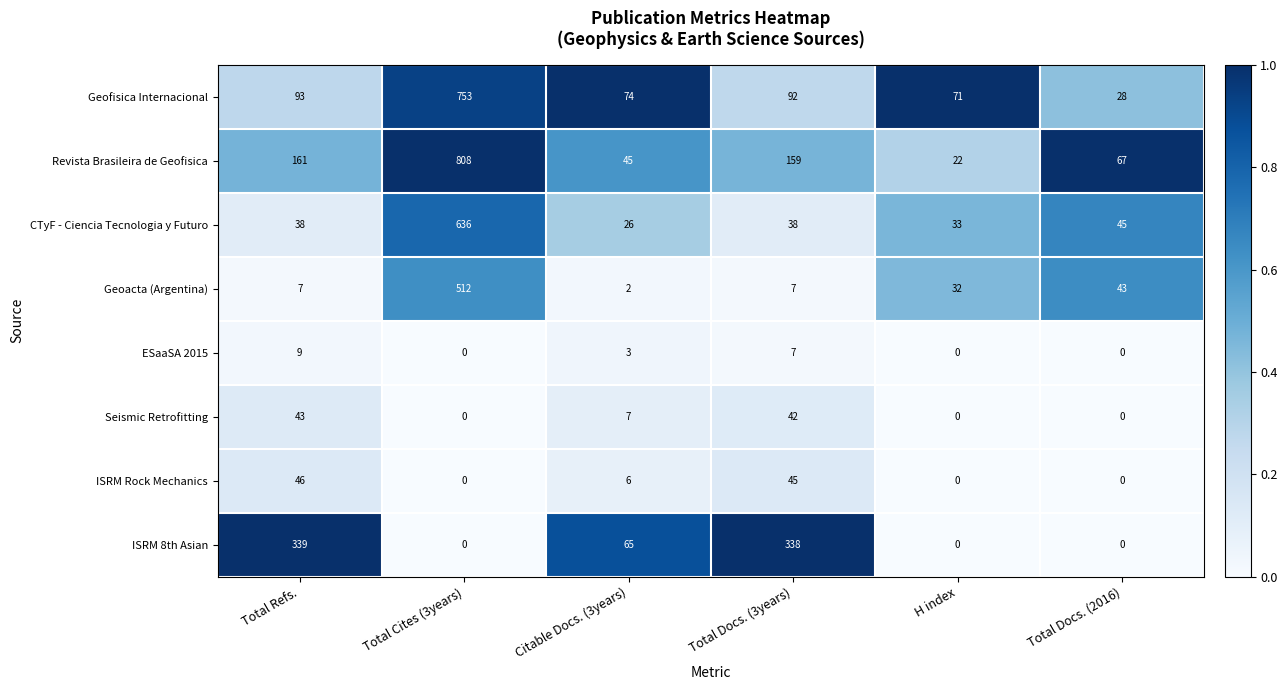

Which category has the highest value across all series?

Total Cites (3years)